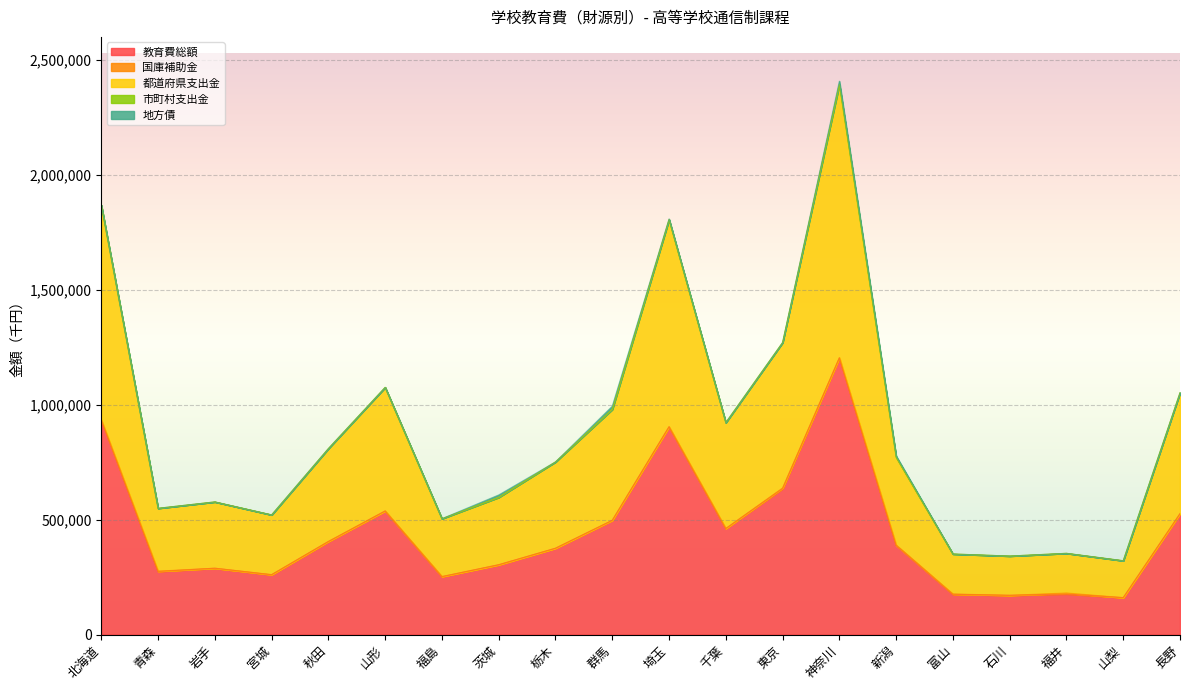

At which label does 都道府県支出金 first exceed 382924?

北海道